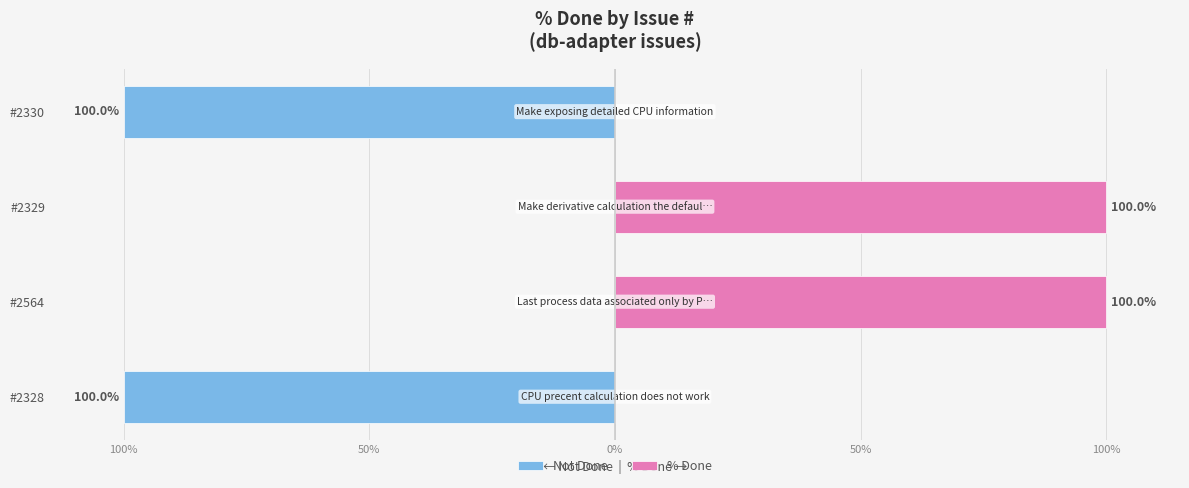

What is the sum of the Not Done values at 50% and 100%?

-100